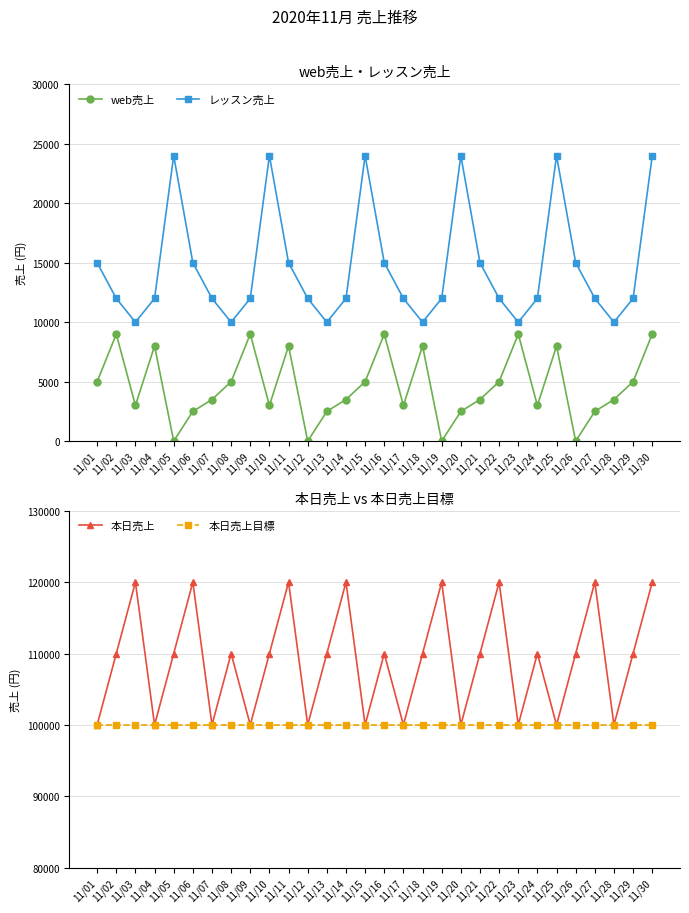

Is it true that web売上 equals 1476 at 11/20?

False